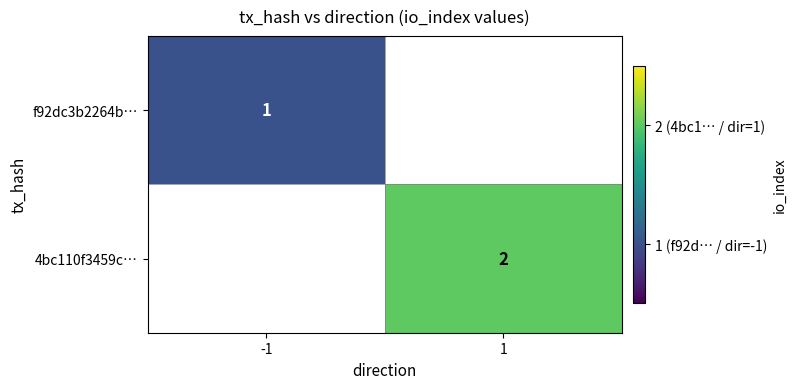

How many categories are shown in the chart?

2